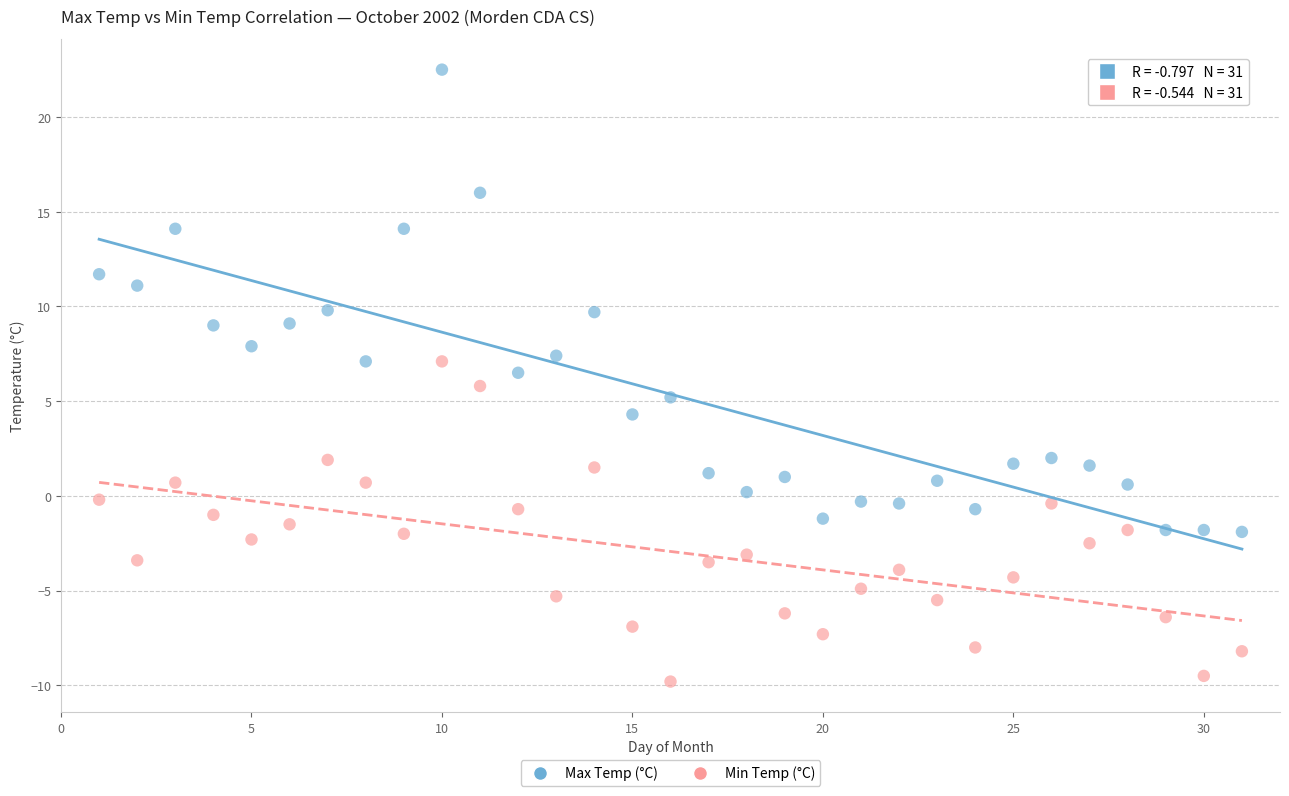

Which series contains the highest Y value?

Max Temp (°C)